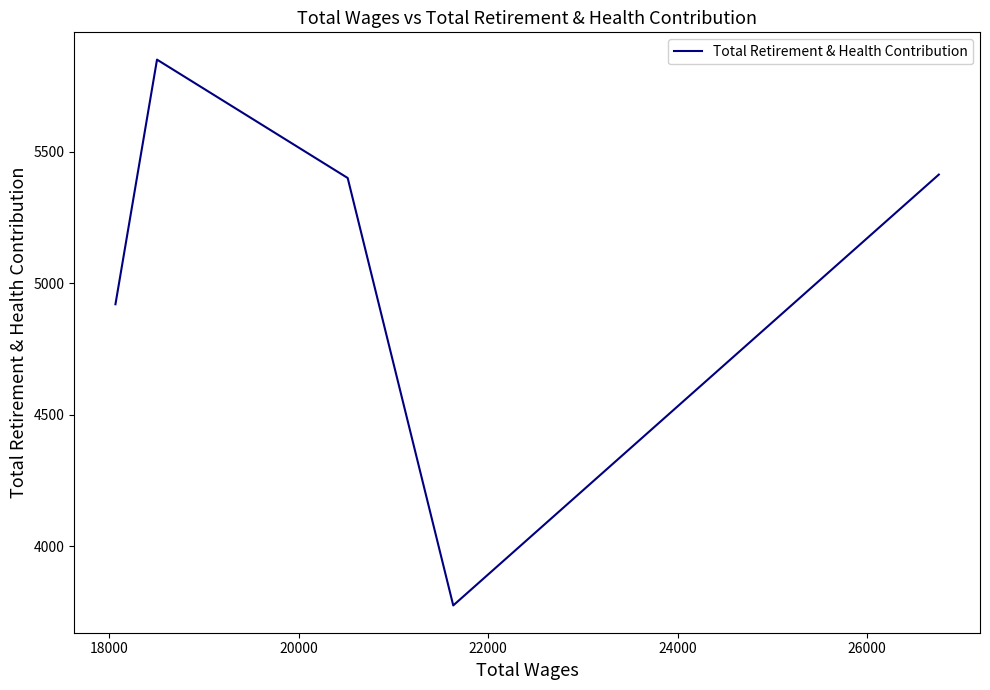

How many data points does each series have?

5